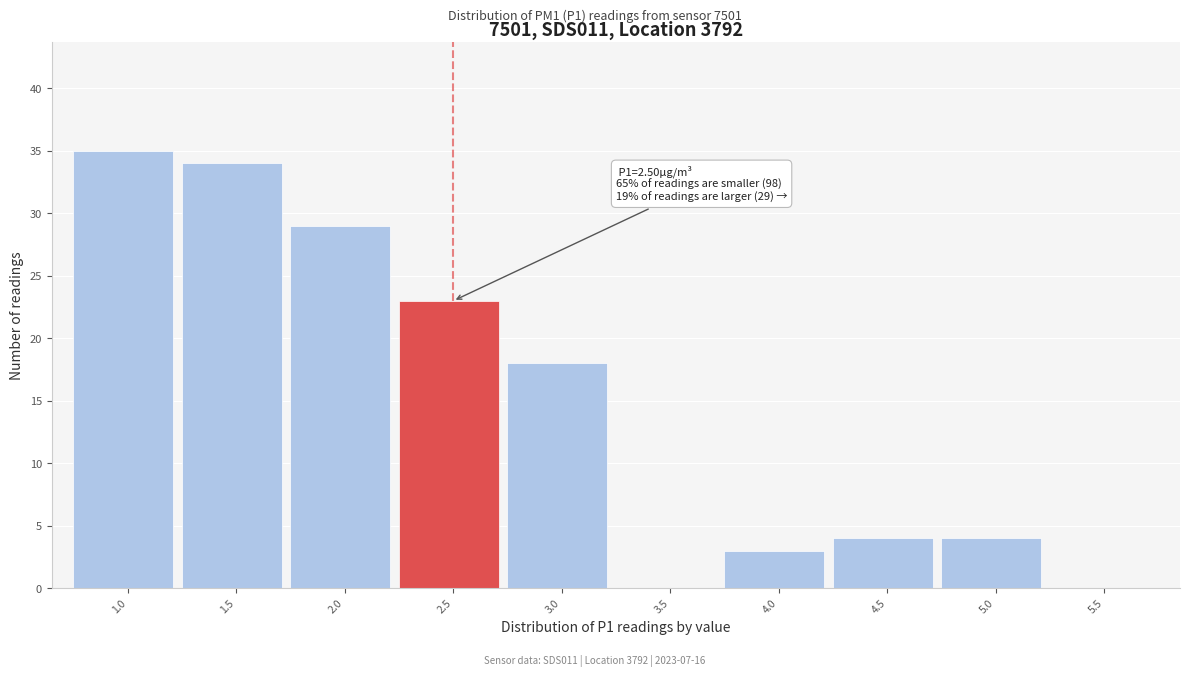

Reading left to right, list all the values displayed in this chart.

1.0=35	1.5=34	2.0=29	2.5=23	3.0=18	3.5=0	4.0=3	4.5=4	5.0=4	5.5=0